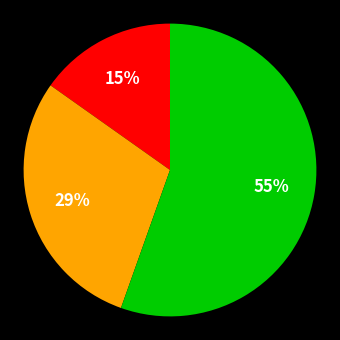

Does any single category account for the majority?

Yes